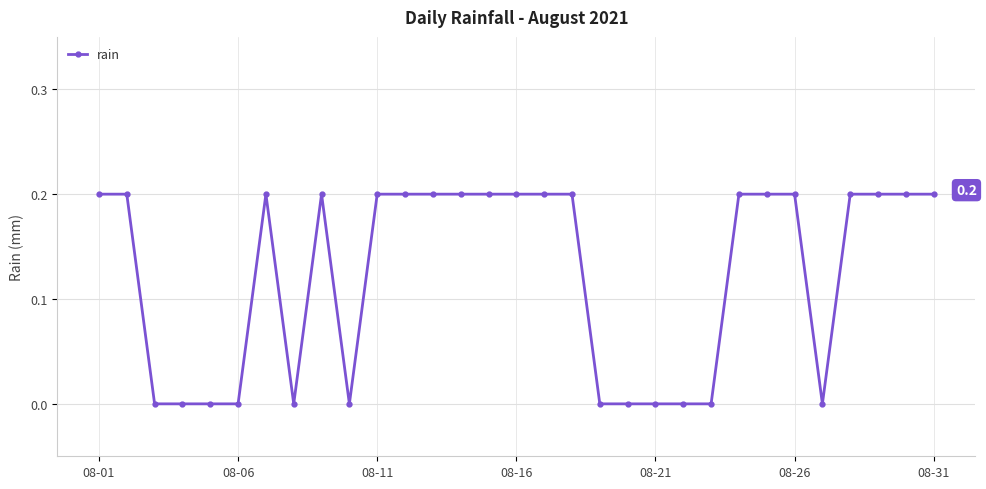

What is the sum of all values?

3.8